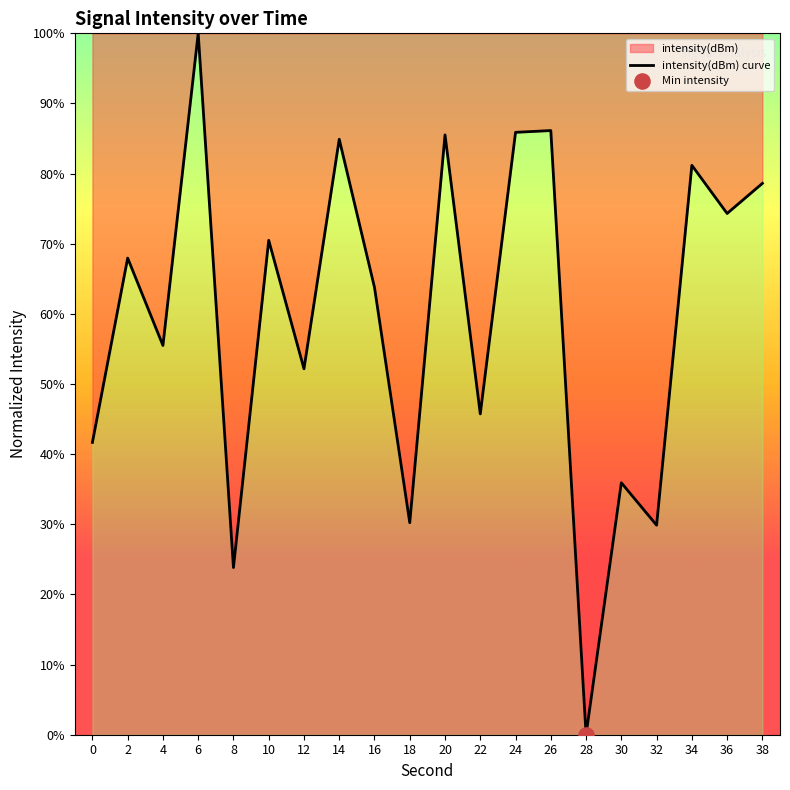

Between 34 and 0, which is larger?

34